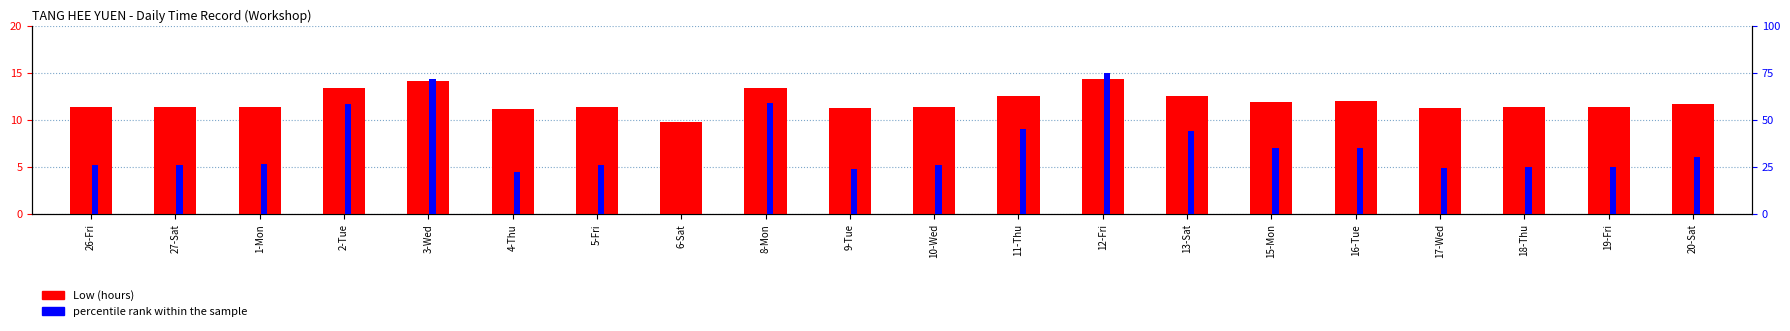

Is the value of percentile rank within the sample at 10-Wed greater than the value of Low (hours) at 13-Sat?

Yes